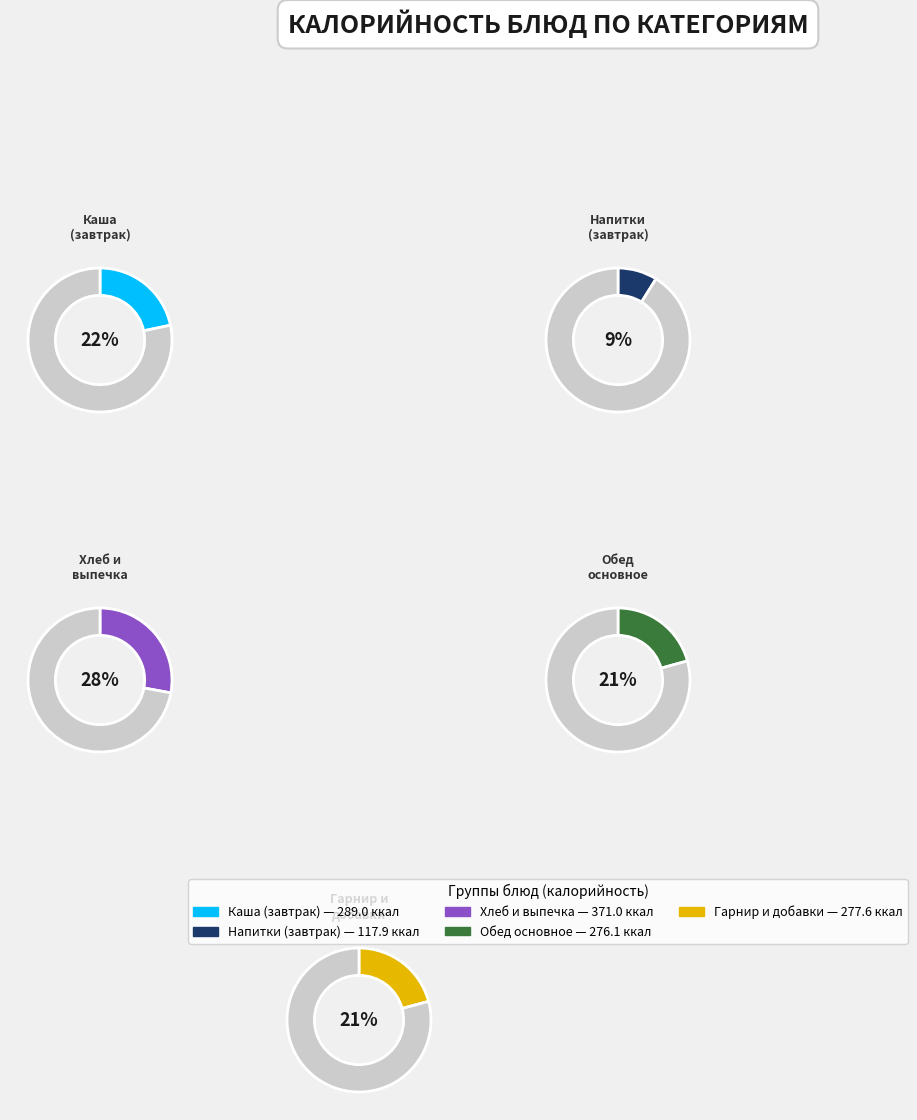

Is it true that Каша овсяная is 23% of the pie?

False